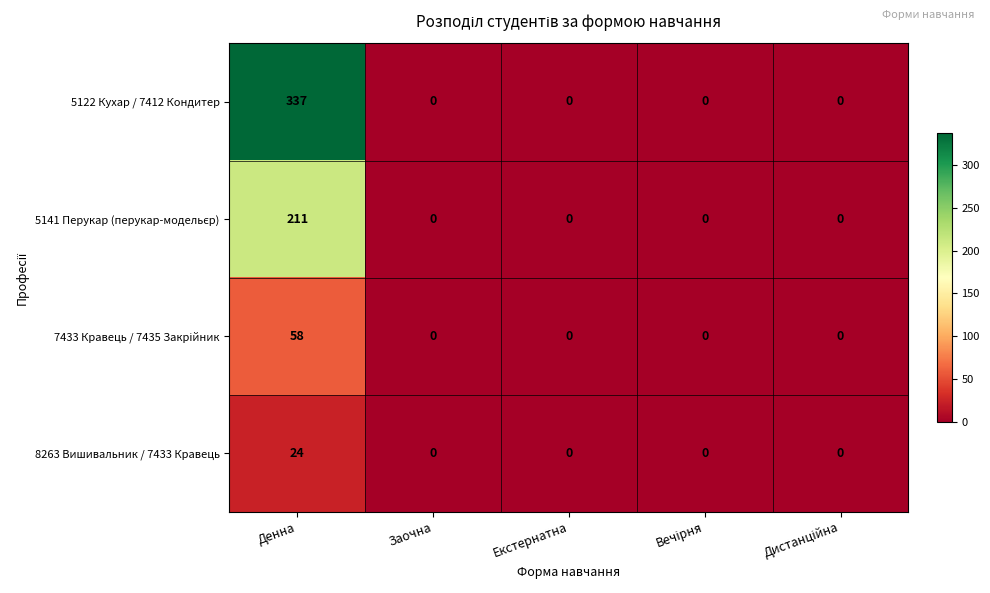

Count the number of categories in the chart.

5